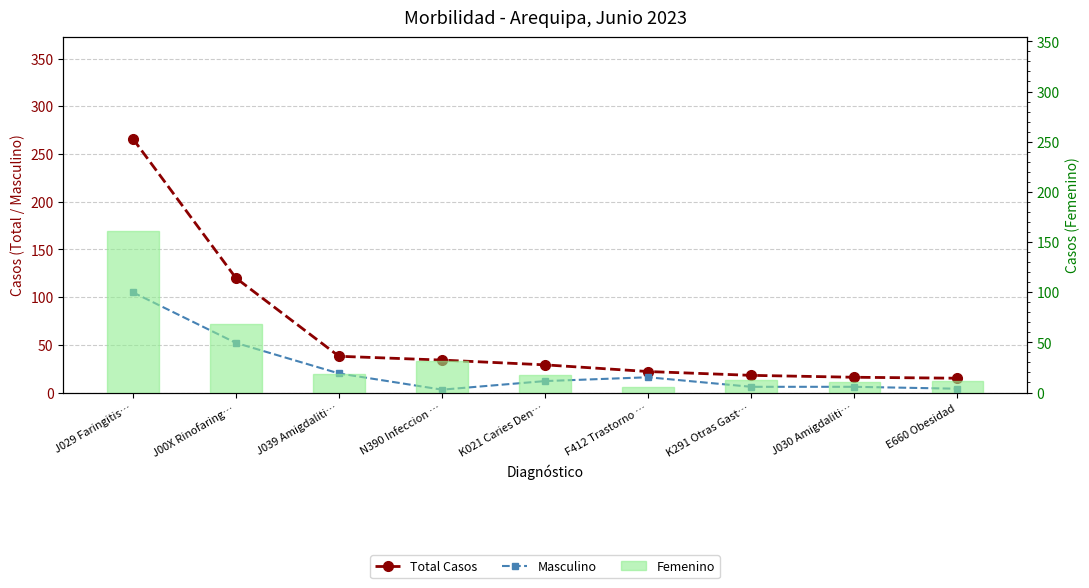

At how many categories does at least one series exceed 87?

2